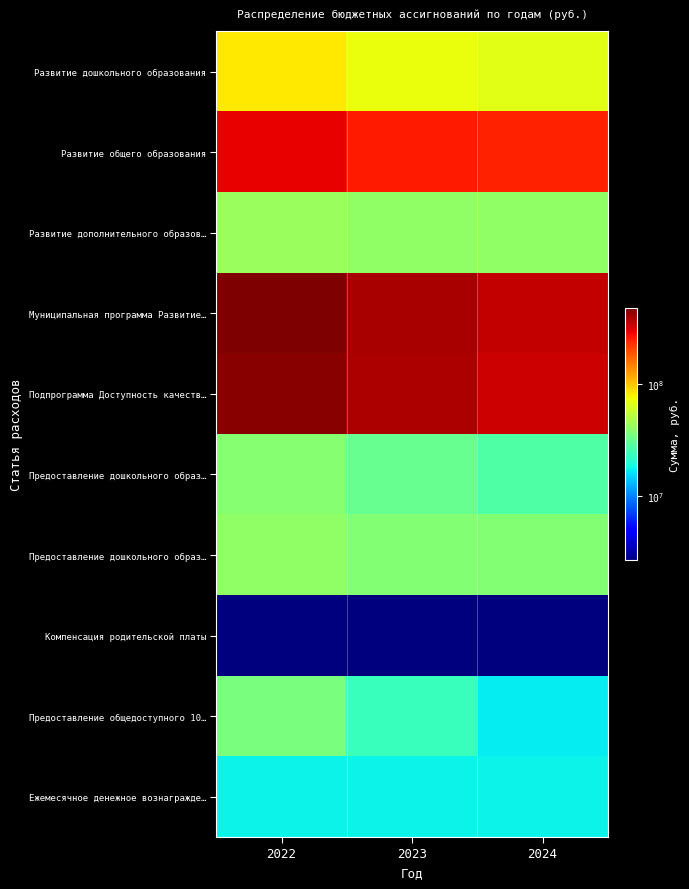

What is the total value across all series at 2023?

1247435214.6